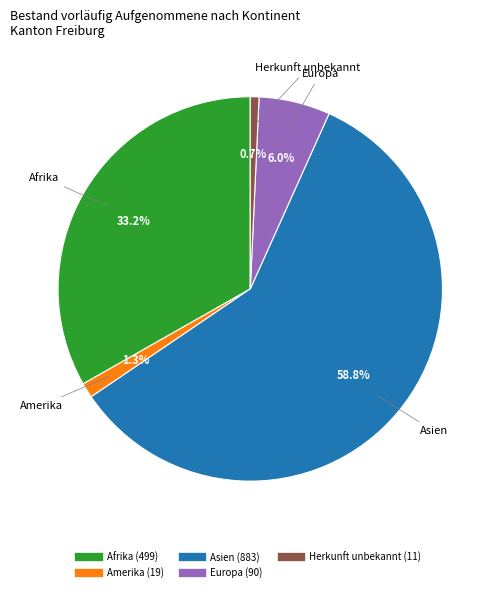

What percentage is NOT represented by Amerika?

98.7%